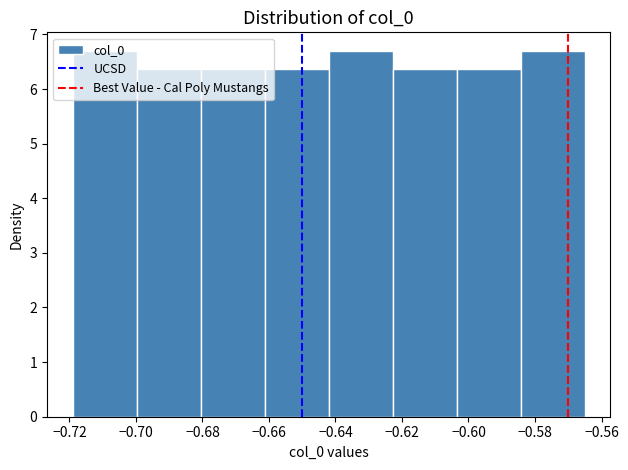

Reading left to right, transcribe this chart: for each bar, give the range it covers on the x-axis and its height. Neither the bar edges nor the heights are printed on the chart, so give them approximately, as read against the axes.

-0.720 to -0.700: 6.7
-0.700 to -0.680: 6.4
-0.680 to -0.662: 6.4
-0.662 to -0.642: 6.4
-0.642 to -0.622: 6.7
-0.622 to -0.604: 6.4
-0.604 to -0.584: 6.4
-0.584 to -0.566: 6.7